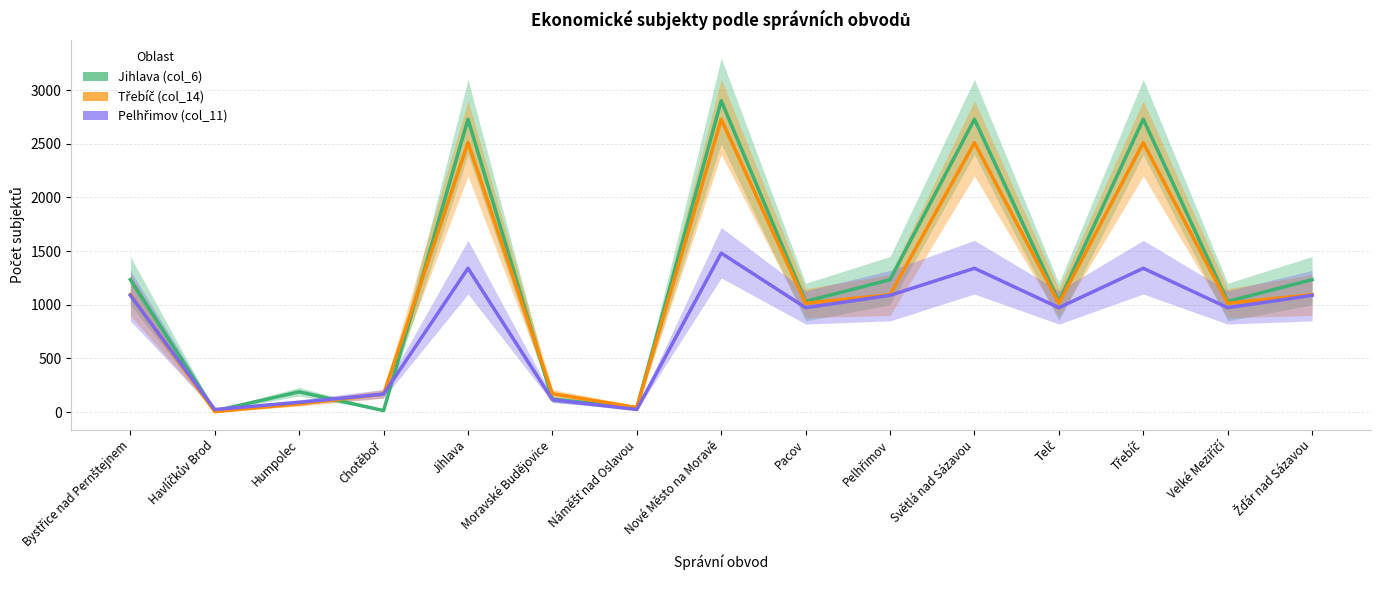

Which label corresponds to the smallest value in the chart?

Havlíčkův Brod